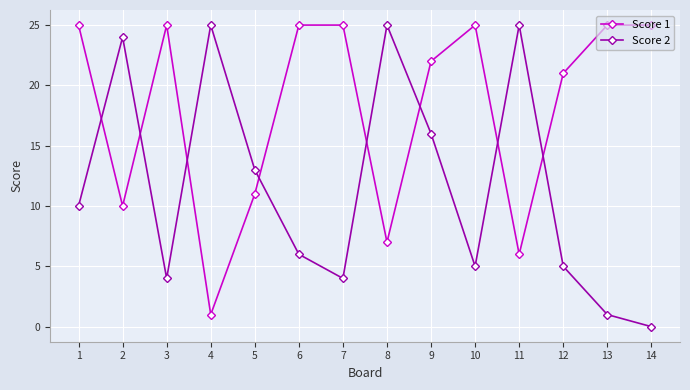

How many interior local valleys does the Score 1 series have?

4